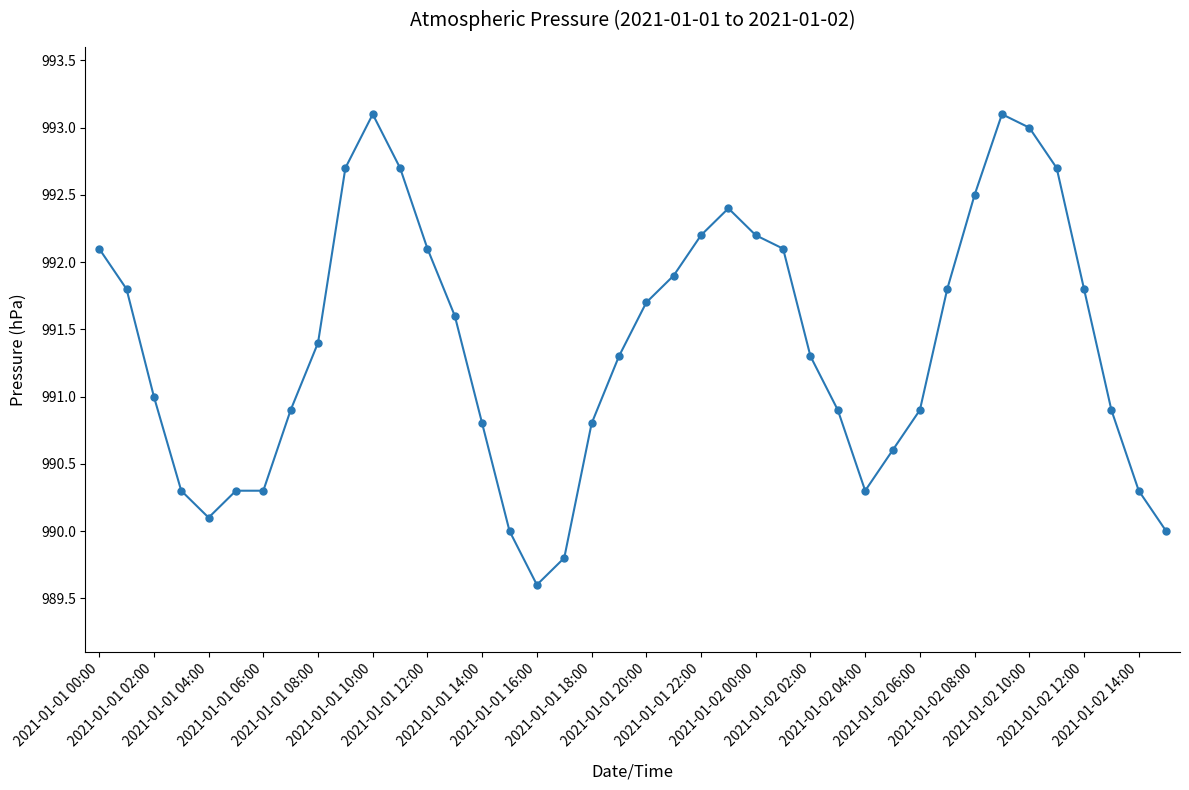

What is the value of the 24th point from the left?

992.4